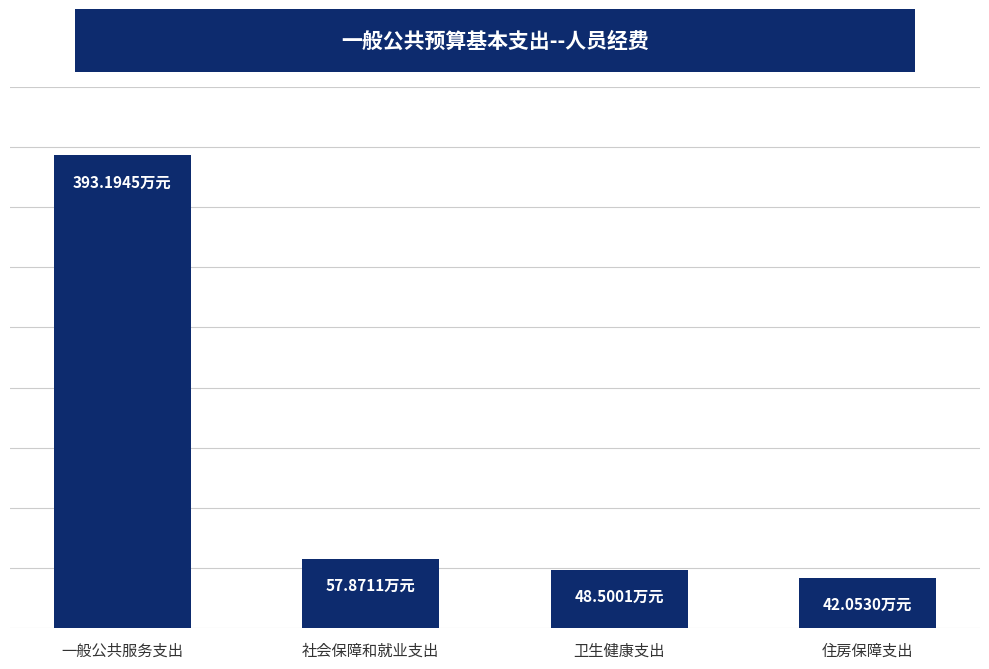

Reading right to left, extract all data points from this chart.

42.1	48.5	57.9	393.2